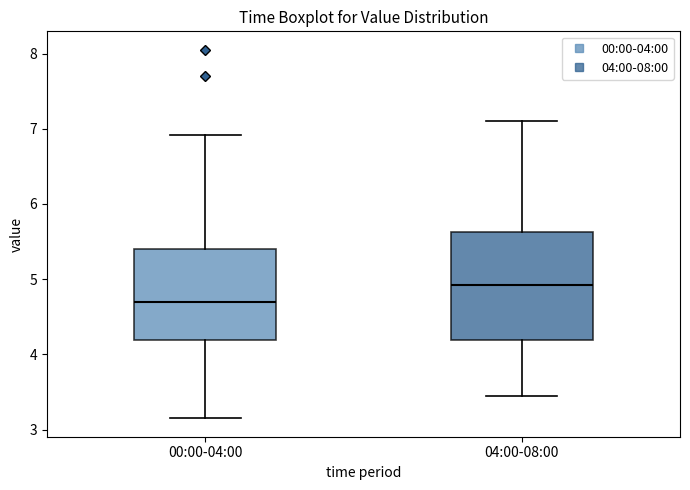

Which box's median line is the highest?

04:00-08:00